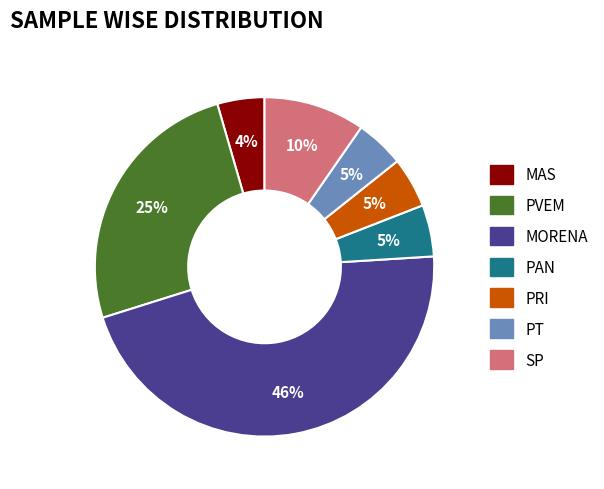

Approximately how many times larger is the value at PVEM compared to MORENA?

0.5